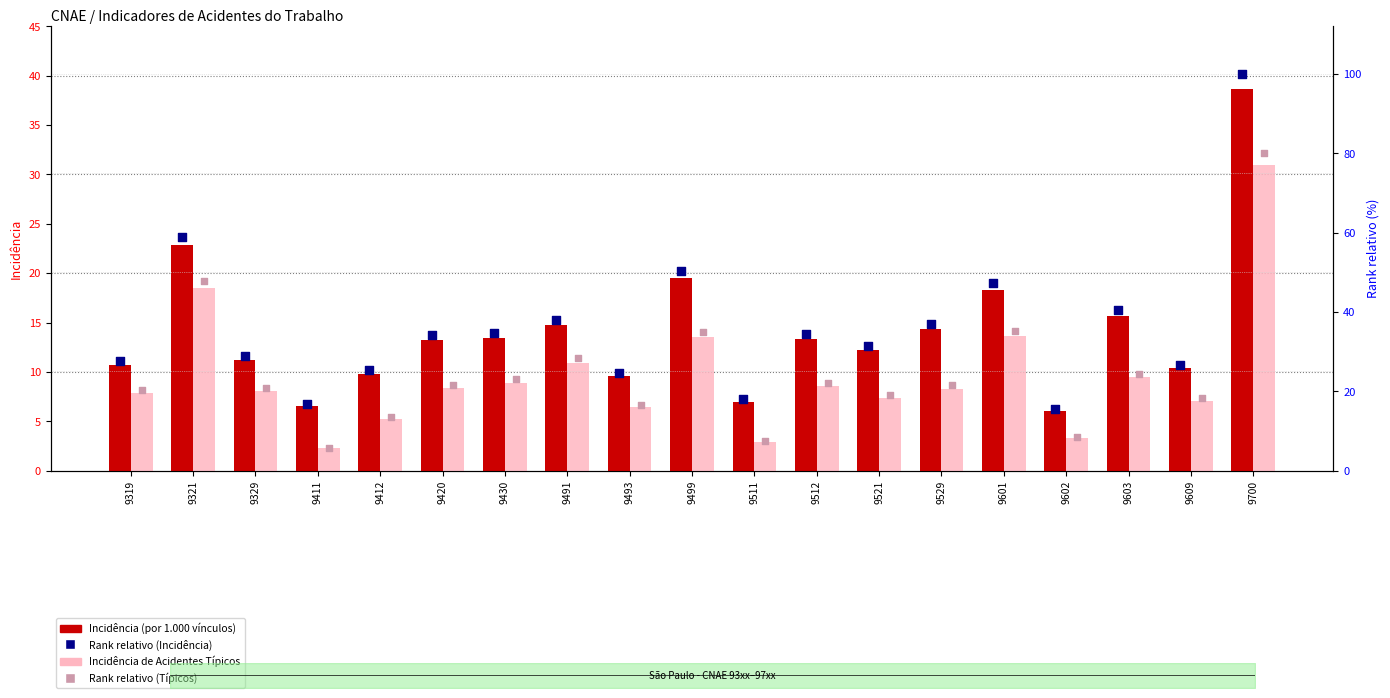

Is the value of Rank relativo (Típicos) at 9521 greater than the value of Incidência (por 1.000 vínculos) at 9493?

Yes